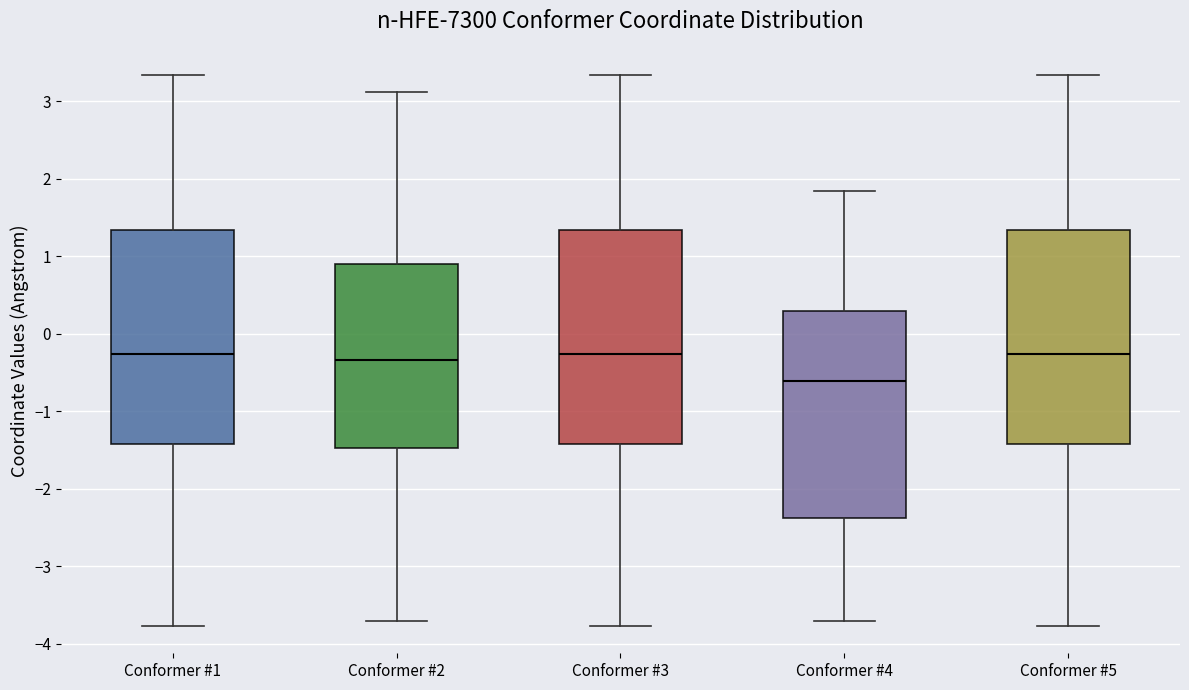

Reading left to right, transcribe this box plot: for each box, give where its median line is, the range the box spans, and where its two whiskers end, as read against the y-axis. The values are not printed on the chart, so give them approximately, as read against the axis.

Conformer #1: median -0.3, box -1.4 to 1.3, whiskers -3.8 to 3.3
Conformer #2: median -0.3, box -1.5 to 0.9, whiskers -3.7 to 3.1
Conformer #3: median -0.3, box -1.4 to 1.3, whiskers -3.8 to 3.3
Conformer #4: median -0.6, box -2.4 to 0.3, whiskers -3.7 to 1.8
Conformer #5: median -0.3, box -1.4 to 1.3, whiskers -3.8 to 3.3